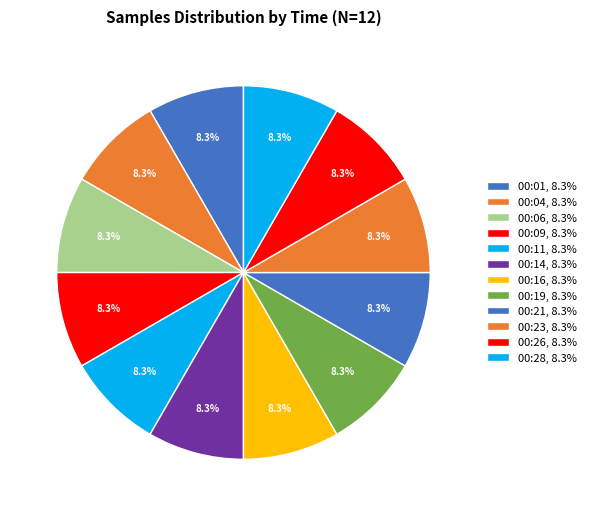

What is the total percentage of 00:23 and 00:09?

16.7%